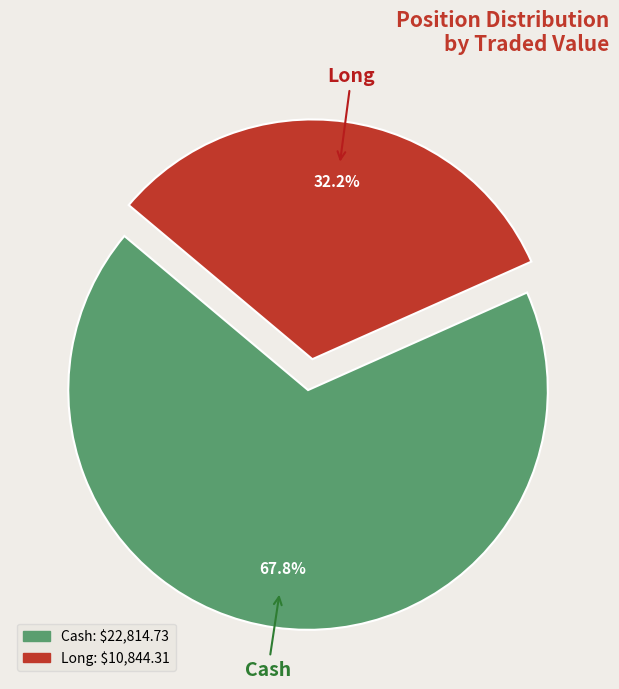

Approximately how many times larger is the value at Long compared to Cash?

0.5